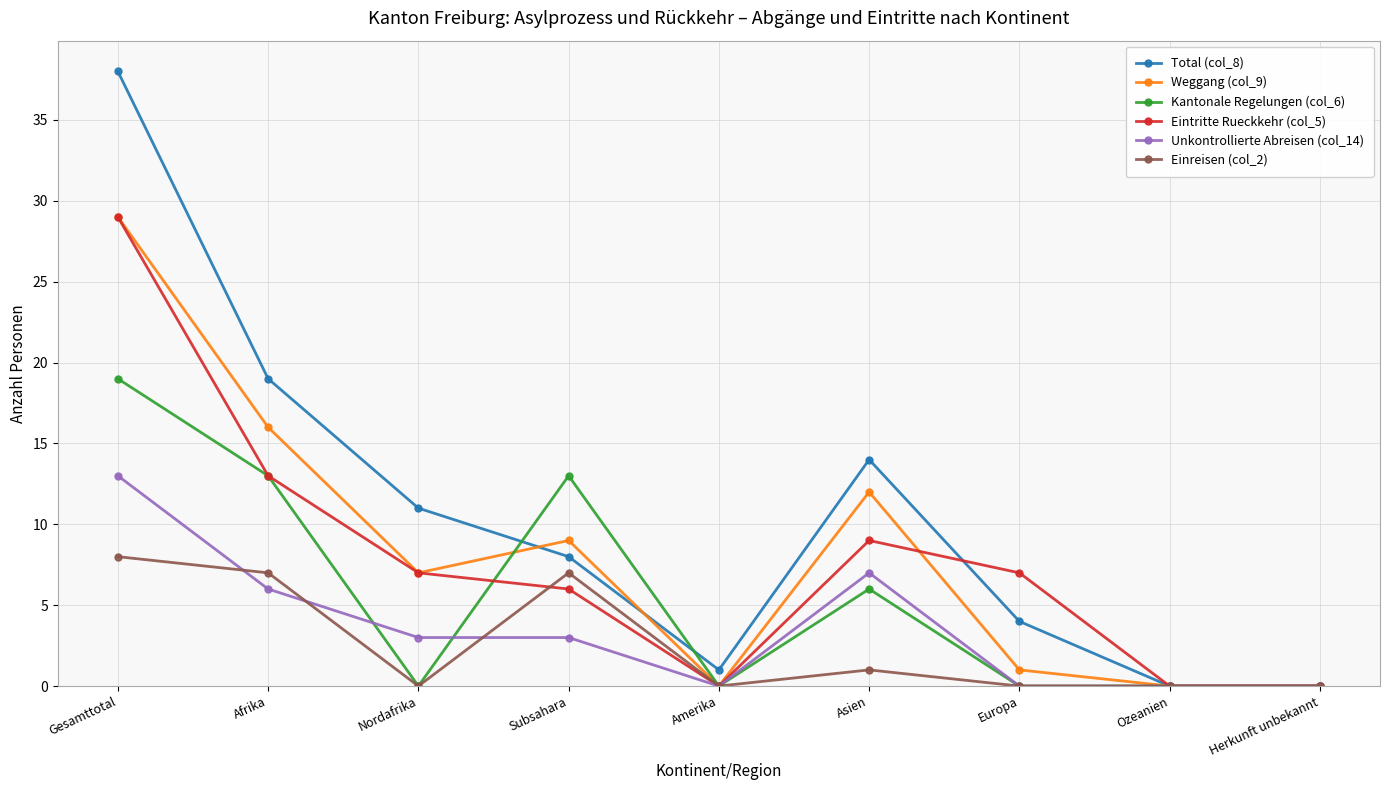

At which category is the sum across all series the highest?

Gesamttotal